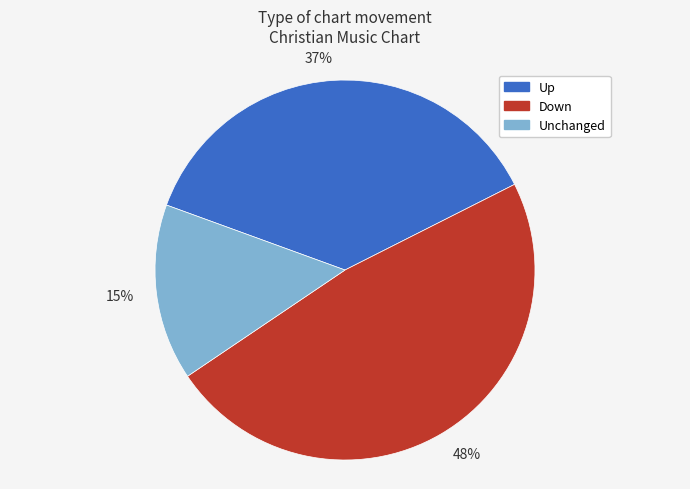

Is there a majority slice in this chart?

No